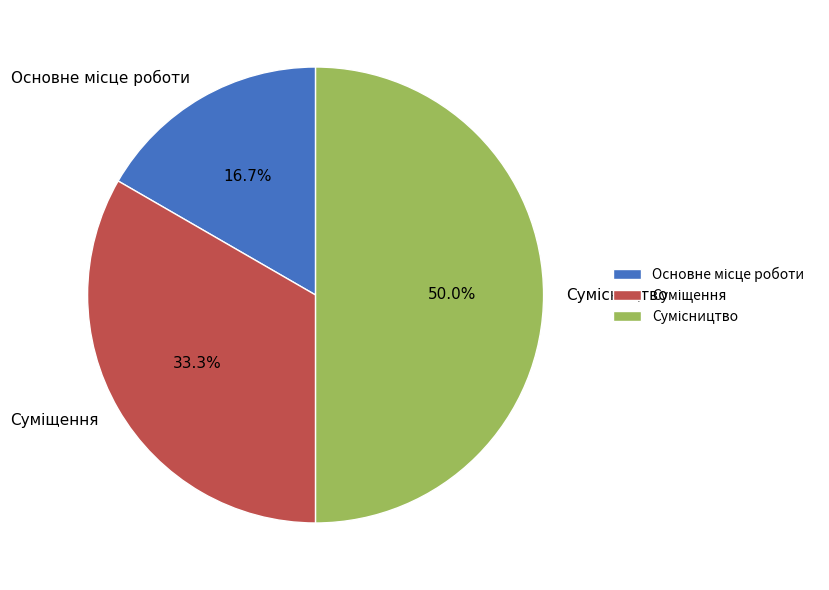

How many segments does this pie chart have?

3